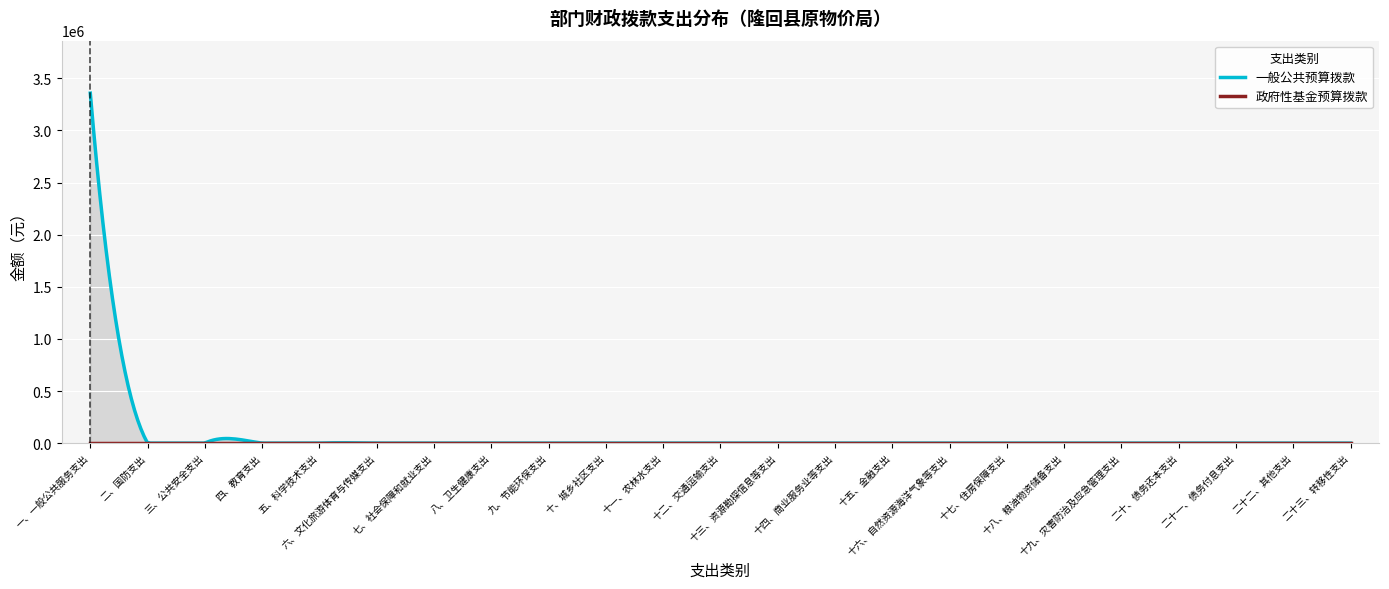

Where is 政府性基金预算拨款 nearest to the value 0?

一、一般公共服务支出